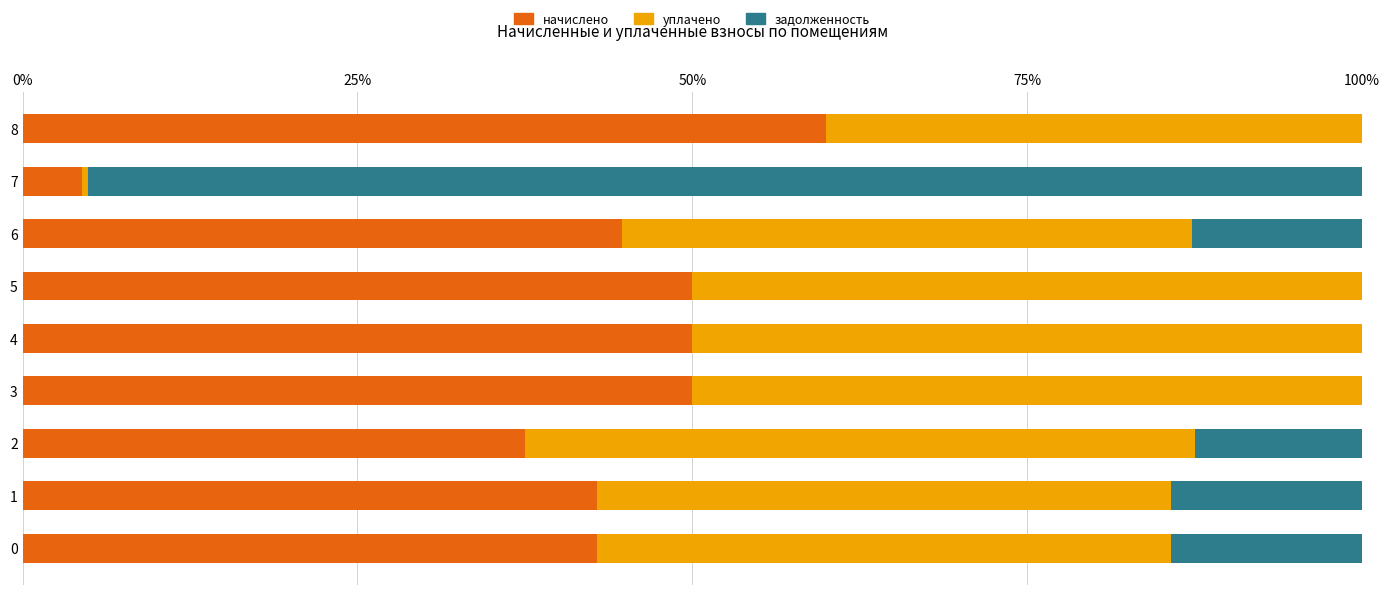

The начислено series shows 87.3 at 5. True or false?

False